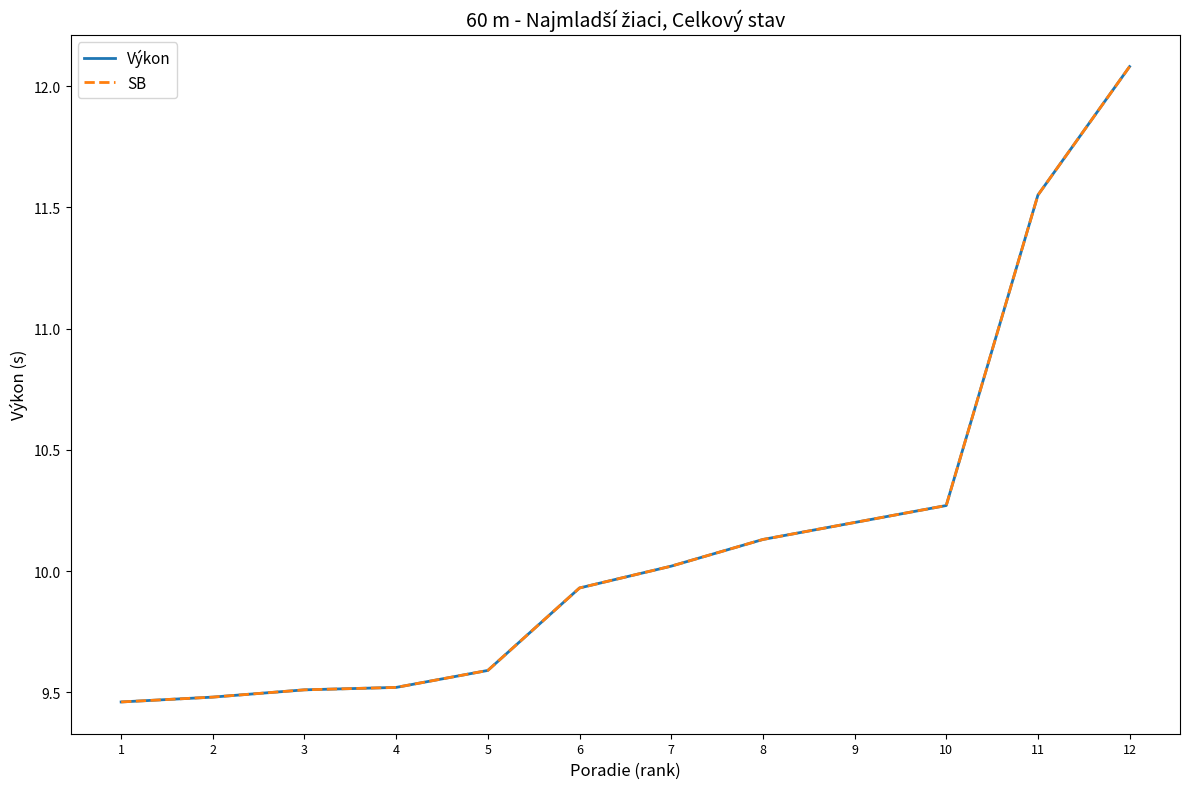

Is this an area chart (filled region under the line)?

No